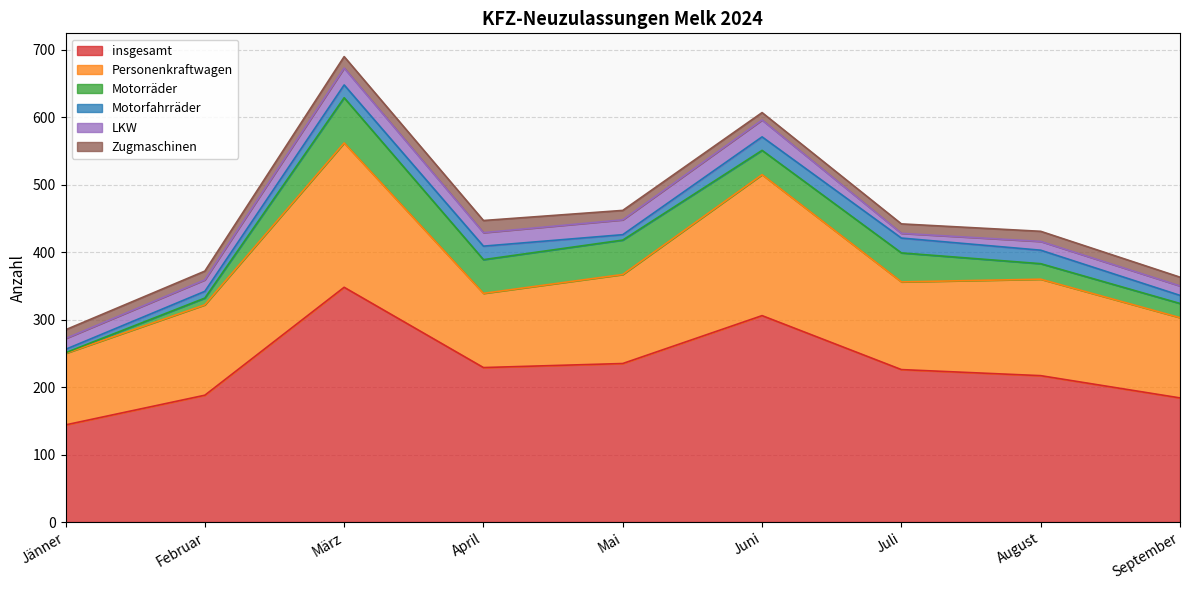

Is it true that Personenkraftwagen equals 119 at September?

True